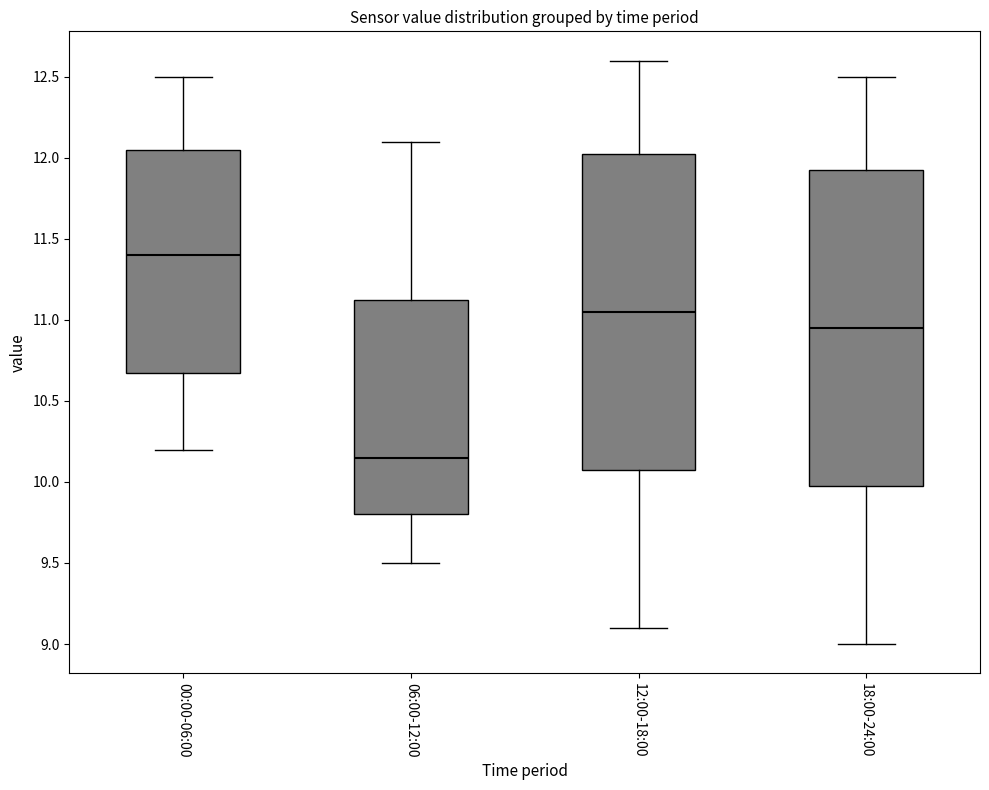

Where does the upper whisker of the box for 00:00-06:00 end on the y-axis? The values are not printed on the chart, so give them approximately, as read against the axis.

12.50